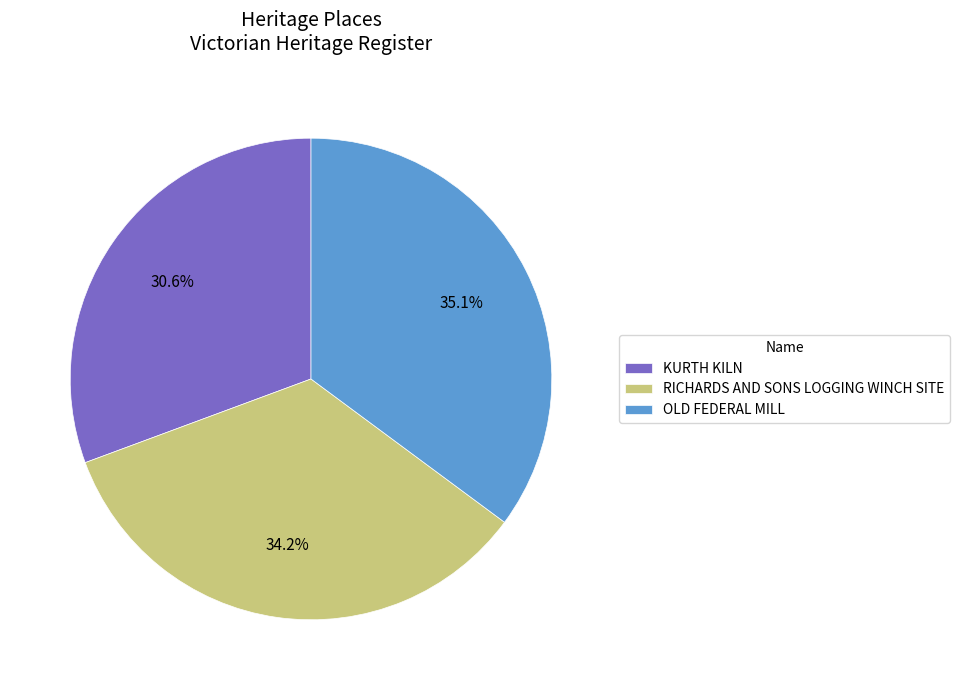

Between OLD FEDERAL MILL and KURTH KILN, which is larger?

OLD FEDERAL MILL